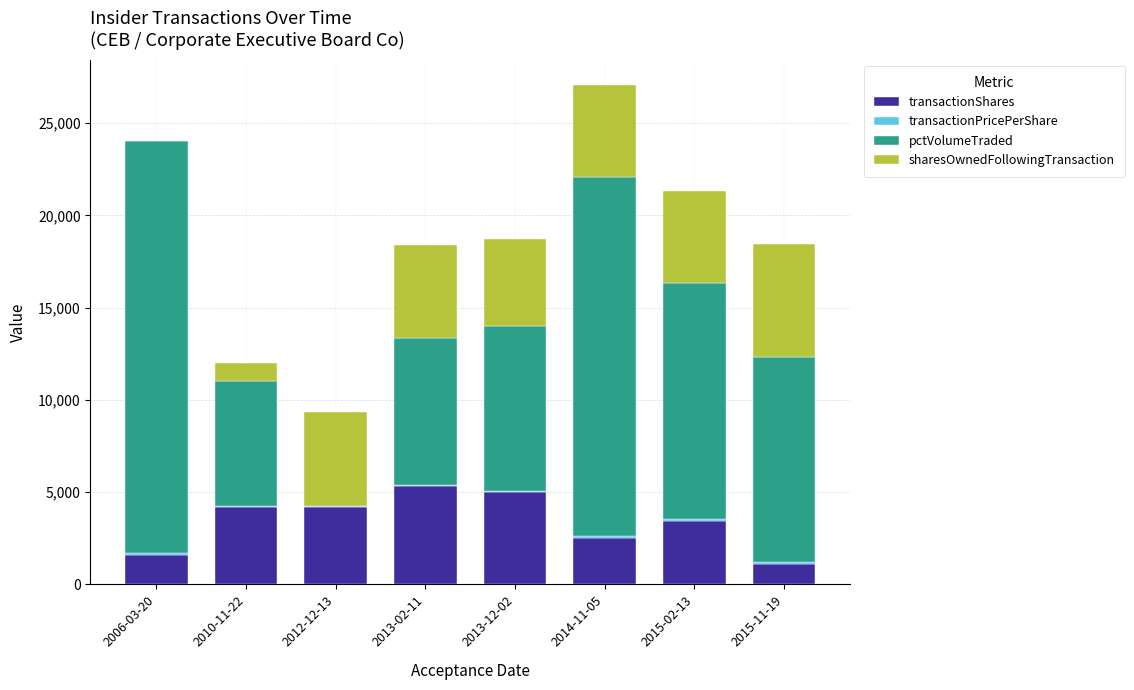

At which category is the sum across all series the highest?

2014-11-05